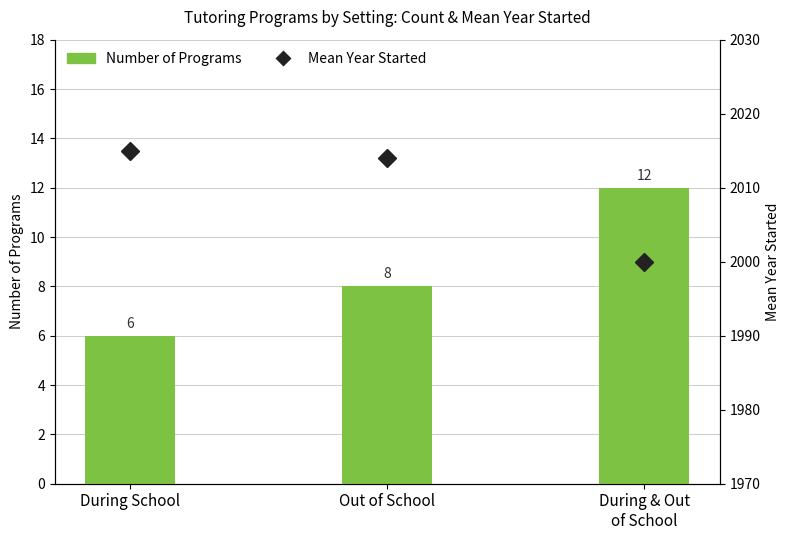

Count the Number of Programs values in the range 6 to 12.

3